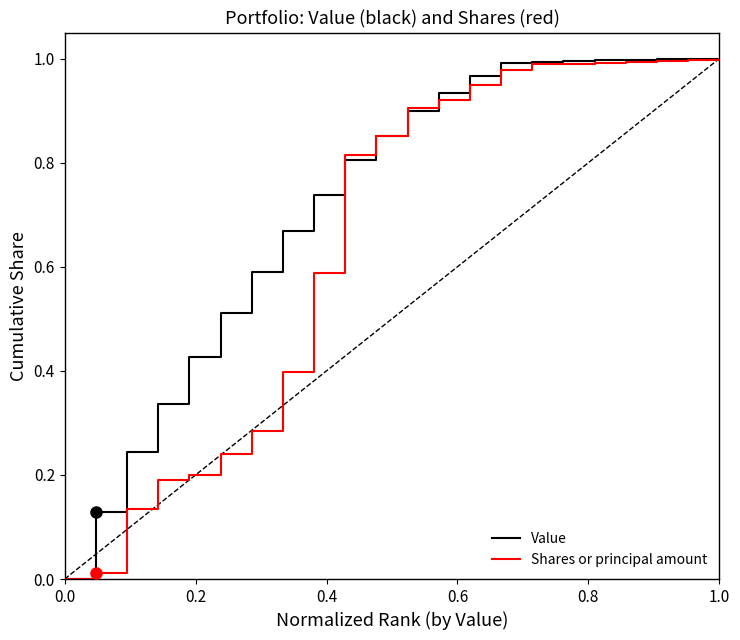

Rank the series by their average value, from highest to lowest.

Value, Shares or principal amount